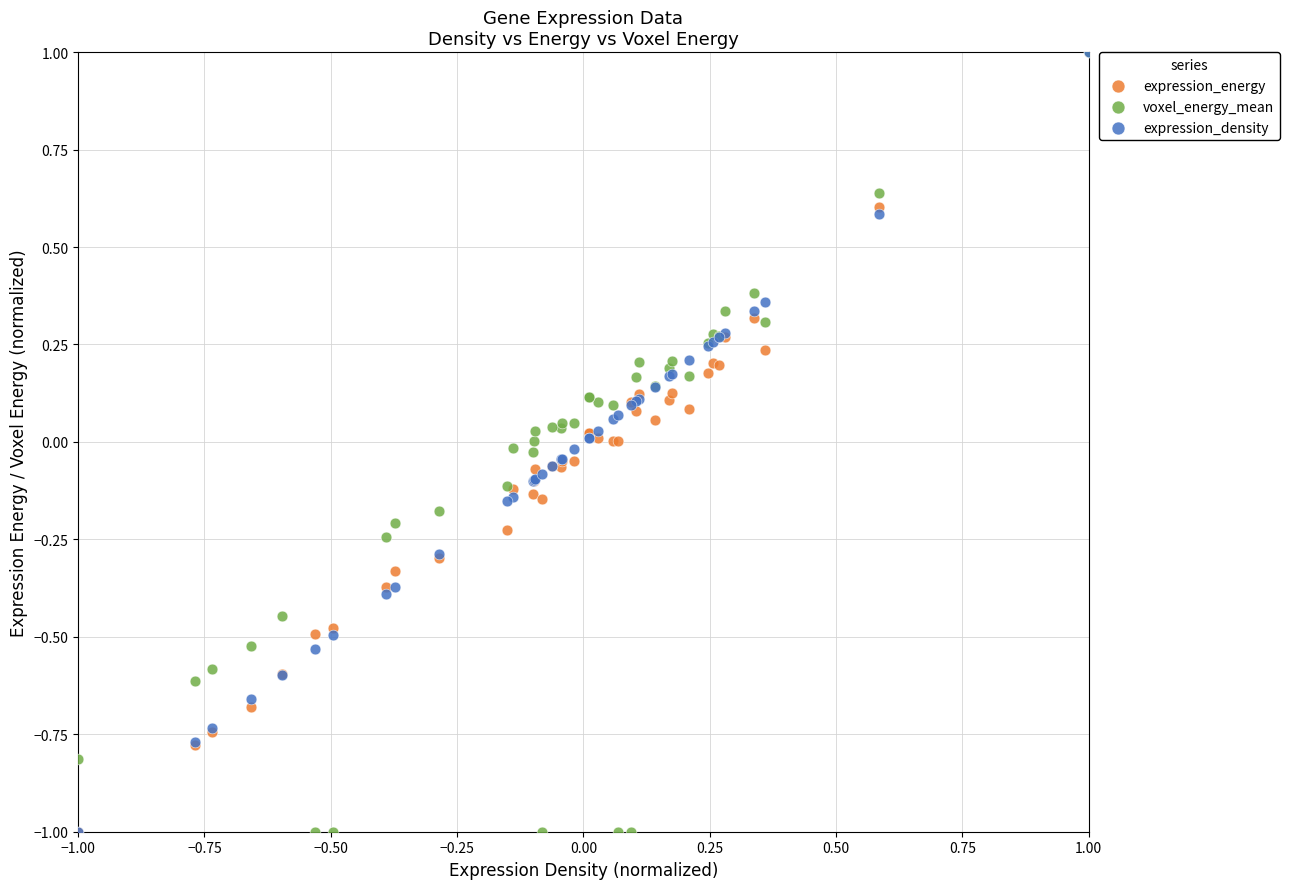

What are all the series names shown in the legend?

expression_energy, voxel_energy_mean, expression_density